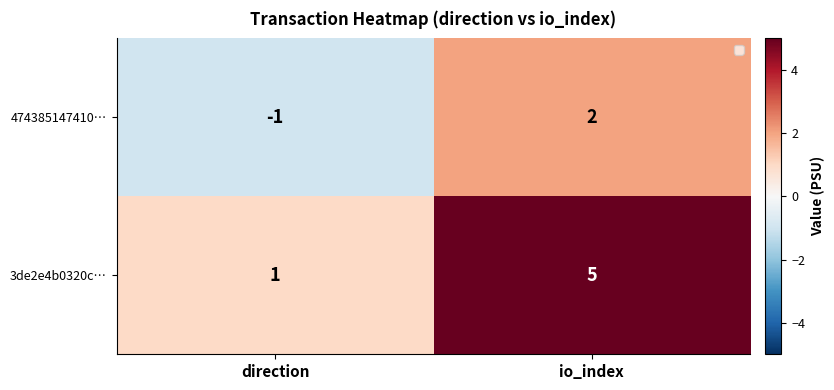

What is the sum of all 3de2e4b0320c… values?

6